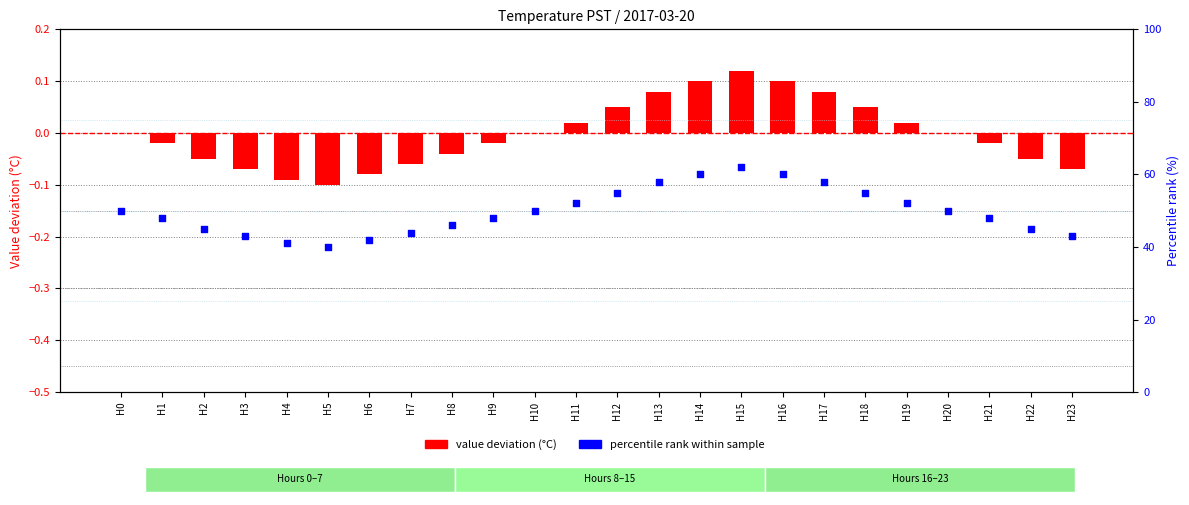

At which category is the sum across all series the highest?

H15